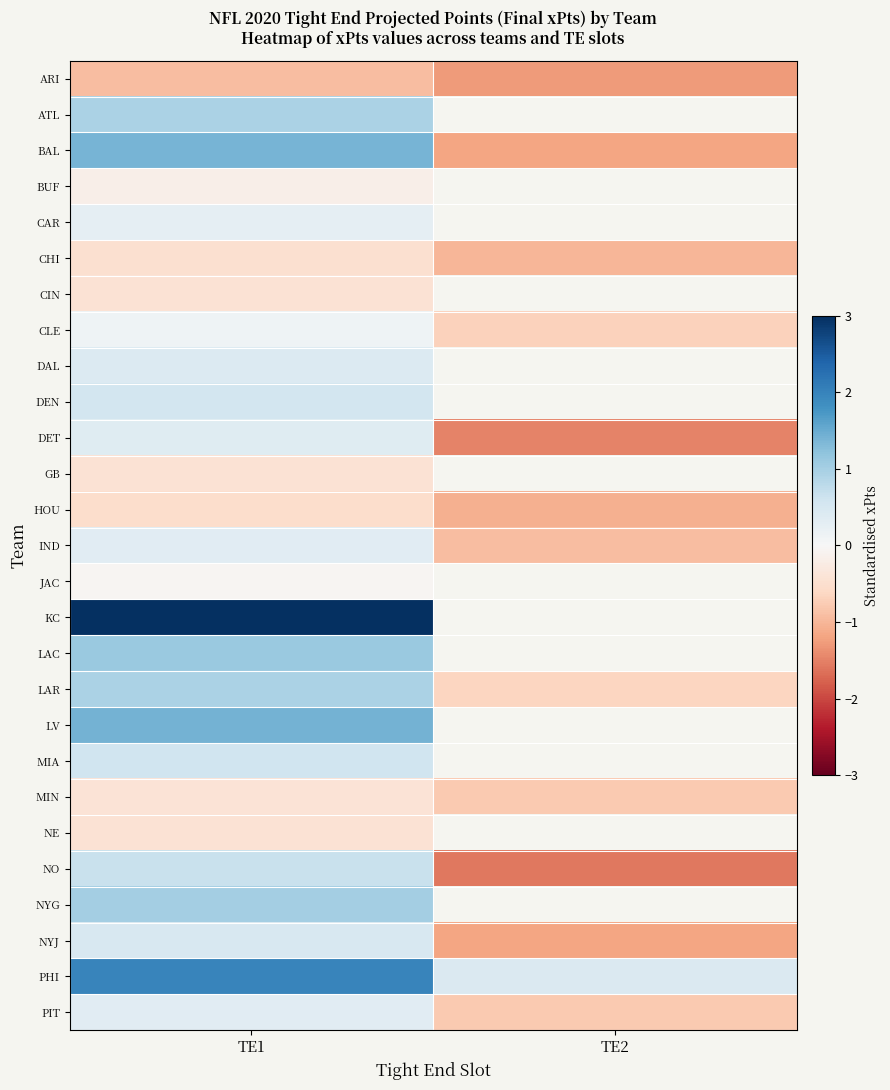

Where is CHI nearest to the value 0?

TE1